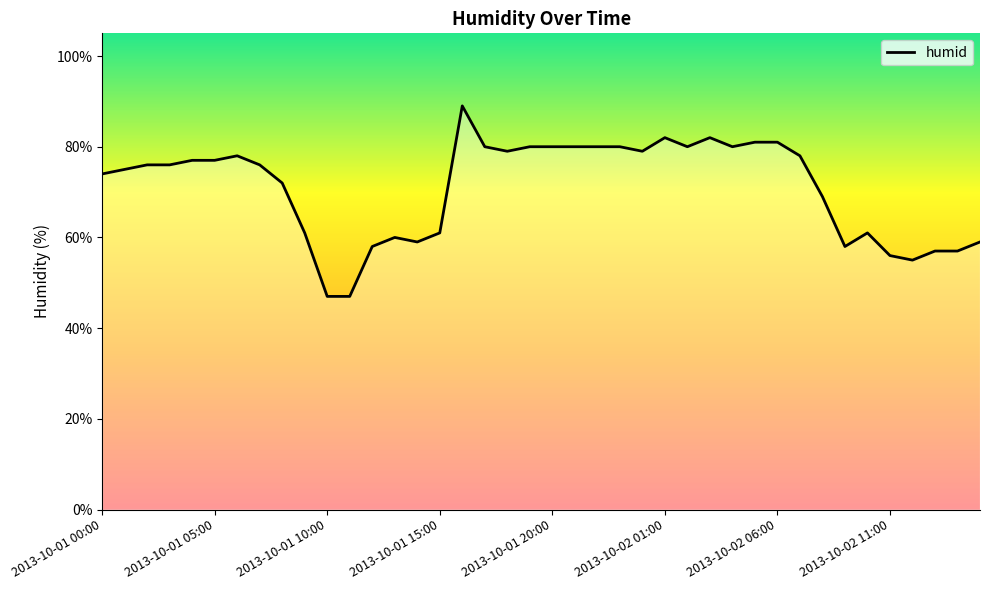

What is the minimum value shown in the chart?

47